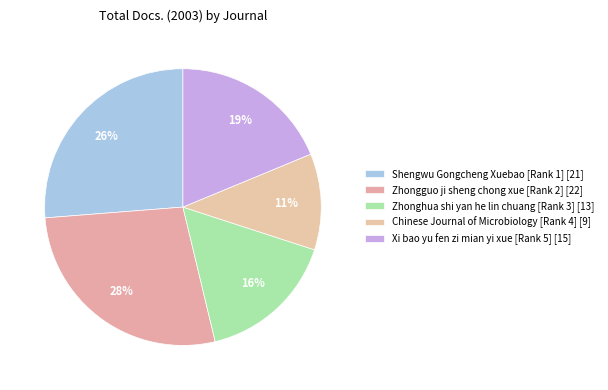

Does any single category account for the majority?

No